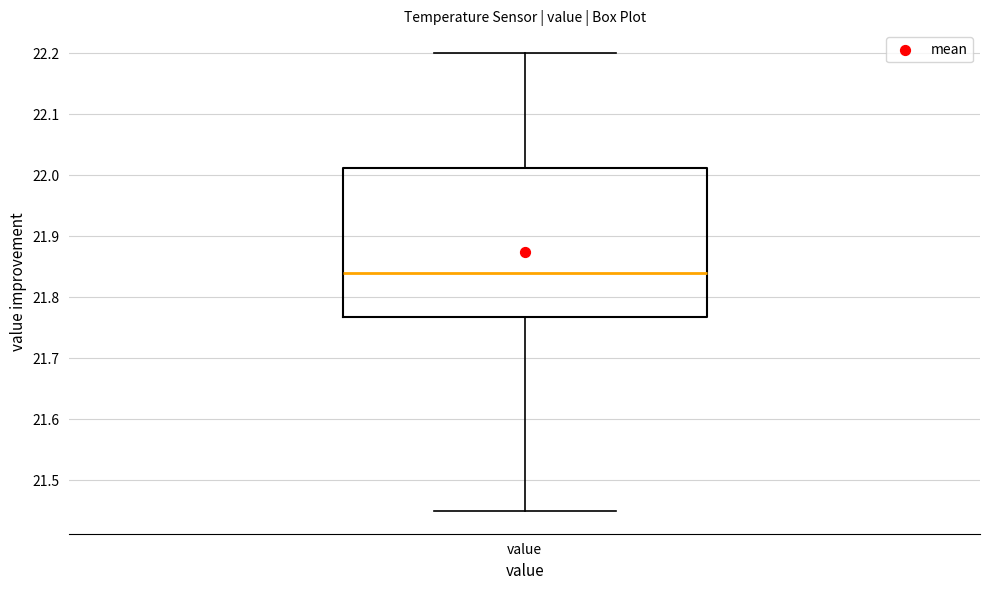

Transcribe this box plot: give where the median line is, the range the box spans, and where the two whiskers end, as read against the y-axis. The values are not printed on the chart, so give them approximately, as read against the axis.

median 21.84, box 21.77 to 22.01, whiskers 21.45 to 22.20